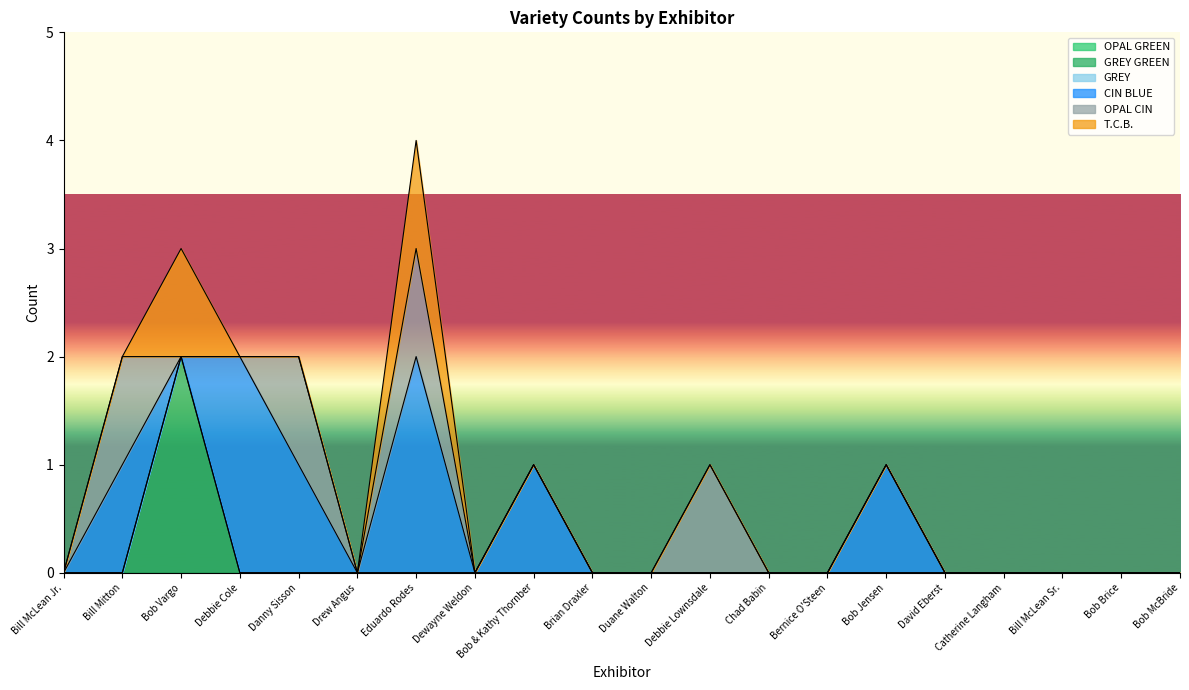

True or false: T.C.B. and OPAL GREEN intersect in this chart.

False